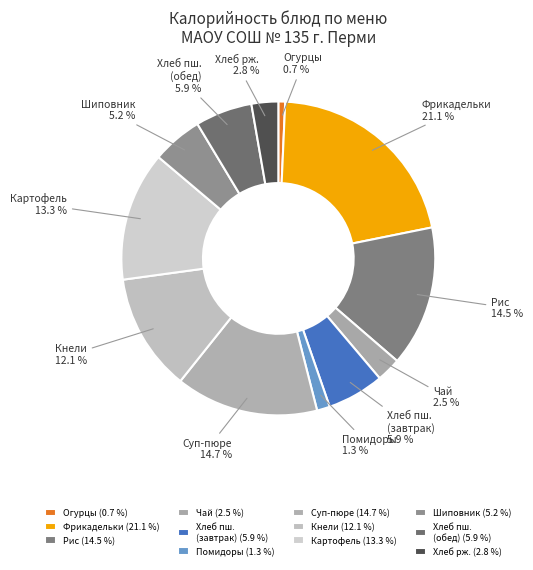

Is the sum of Хлеб рж. and Шиповник greater than half?

No